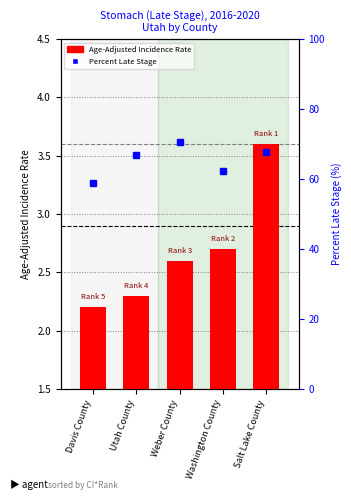

What is the sum of the Age-Adjusted Incidence Rate values at Salt Lake County and Davis County?

5.8